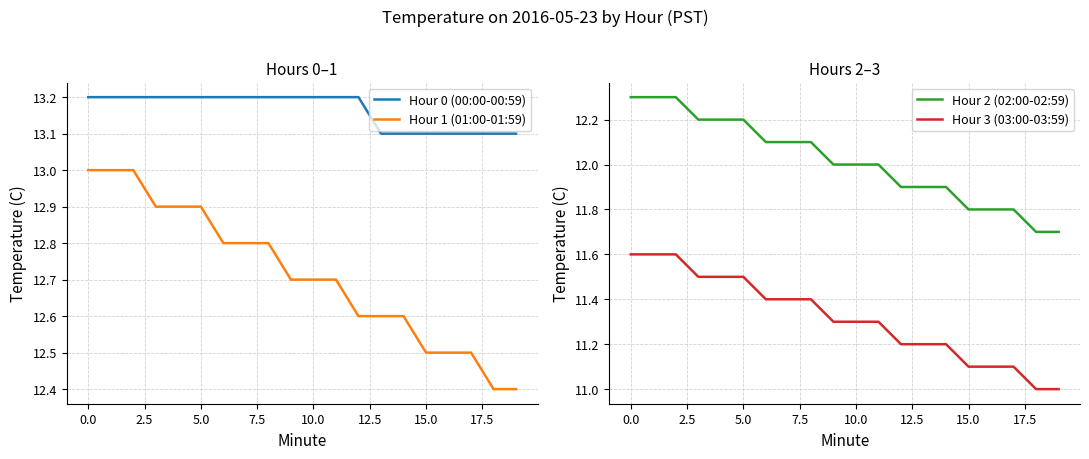

How many lines are shown in the chart?

4